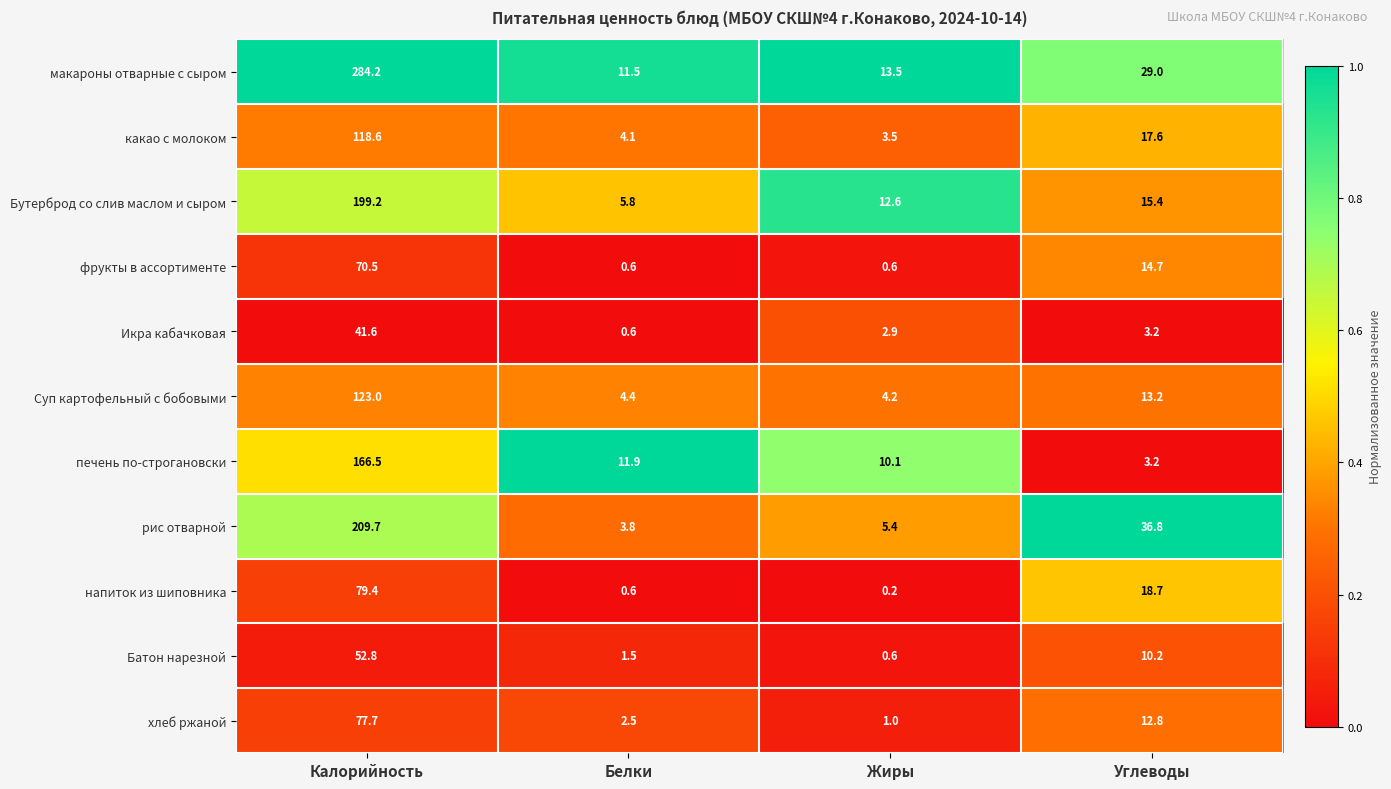

What is the difference between the maximum and minimum values in the какао с молоком series?

115.1